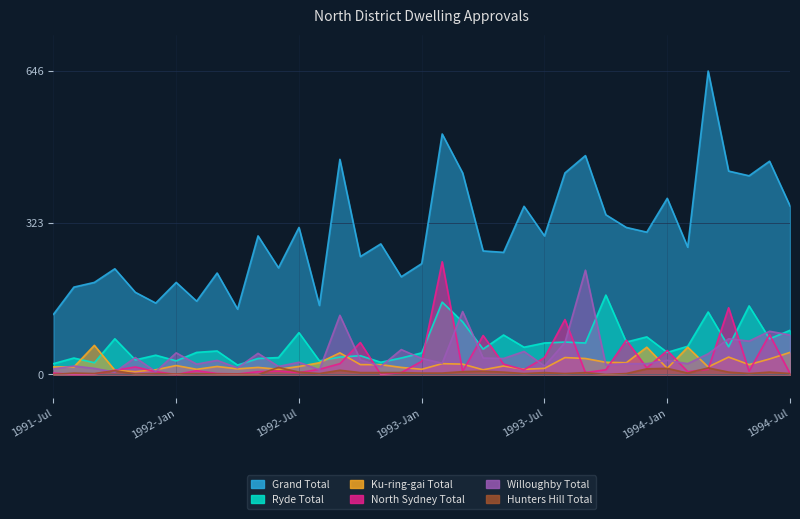

What is the maximum value shown in the chart?

646